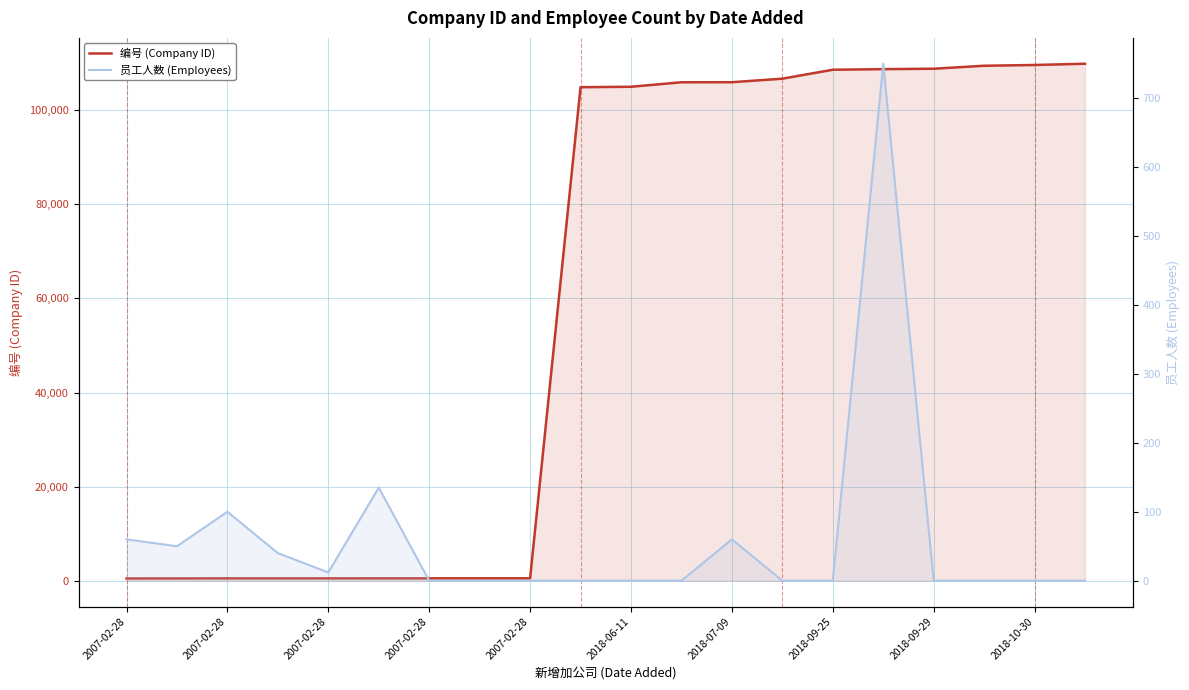

Count the number of categories in the chart.

20